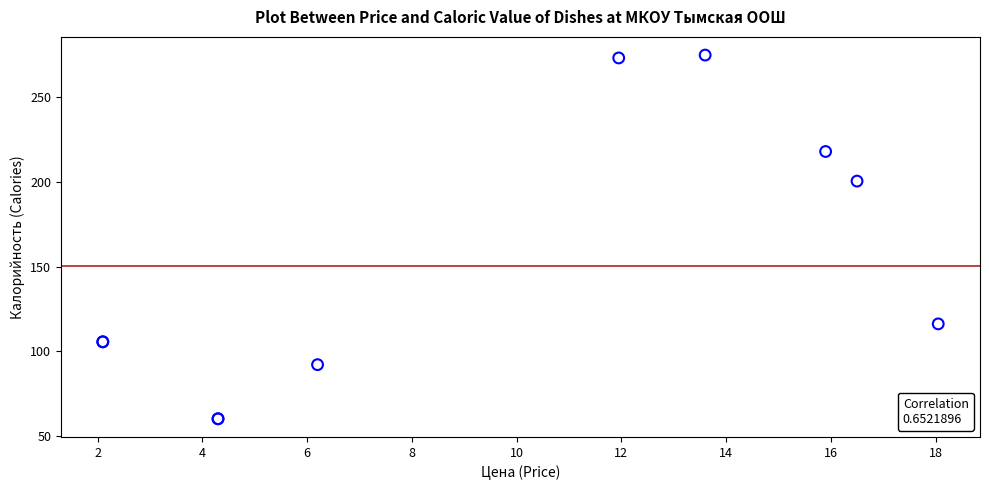

What Y value in the scatter plot is closest to 167?

200.5